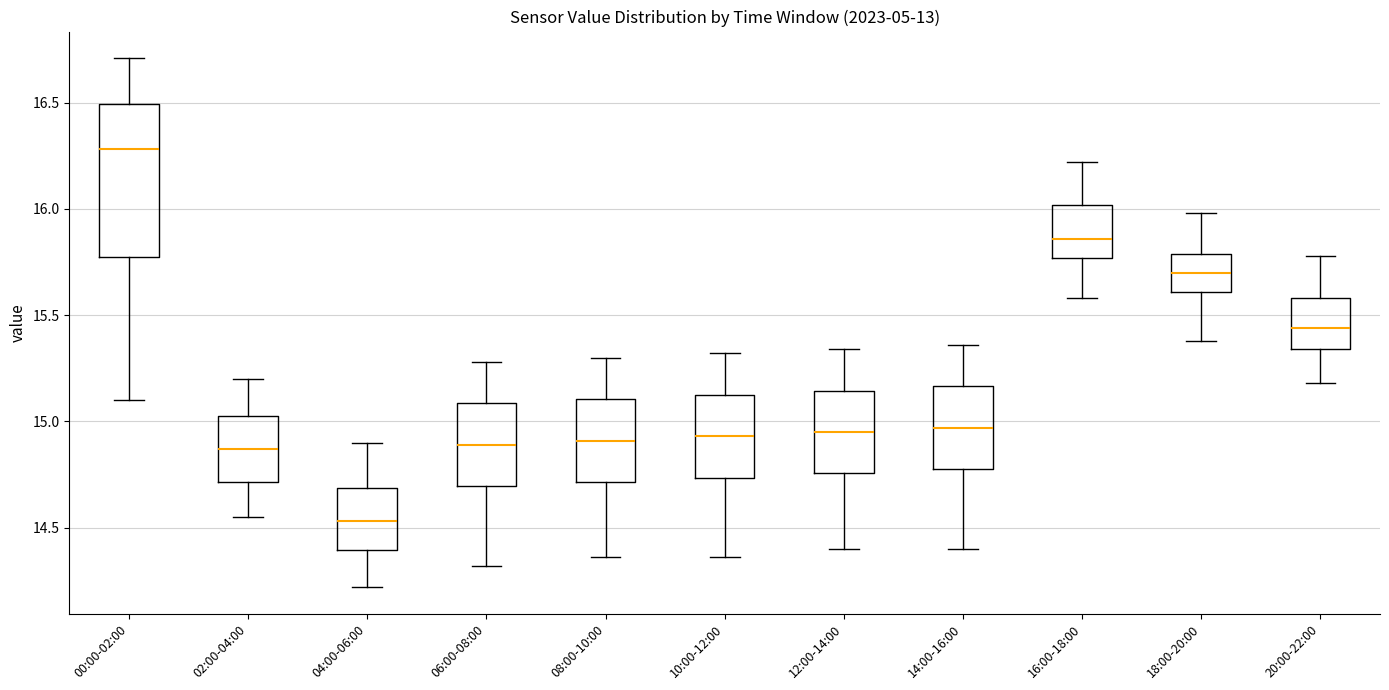

Reading left to right, transcribe this box plot: for each box, give where its median line is, the range the box spans, and where its two whiskers end, as read against the y-axis. The values are not printed on the chart, so give them approximately, as read against the axis.

00:00-02:00: median 16.30, box 15.80 to 16.50, whiskers 15.10 to 16.70
02:00-04:00: median 14.85, box 14.70 to 15.05, whiskers 14.55 to 15.20
04:00-06:00: median 14.55, box 14.40 to 14.70, whiskers 14.20 to 14.90
06:00-08:00: median 14.90, box 14.70 to 15.10, whiskers 14.30 to 15.30
08:00-10:00: median 14.90, box 14.70 to 15.10, whiskers 14.35 to 15.30
10:00-12:00: median 14.95, box 14.75 to 15.15, whiskers 14.35 to 15.30
12:00-14:00: median 14.95, box 14.75 to 15.15, whiskers 14.40 to 15.35
14:00-16:00: median 14.95, box 14.80 to 15.15, whiskers 14.40 to 15.35
16:00-18:00: median 15.85, box 15.75 to 16.00, whiskers 15.60 to 16.20
18:00-20:00: median 15.70, box 15.60 to 15.80, whiskers 15.40 to 16.00
20:00-22:00: median 15.45, box 15.35 to 15.60, whiskers 15.20 to 15.80